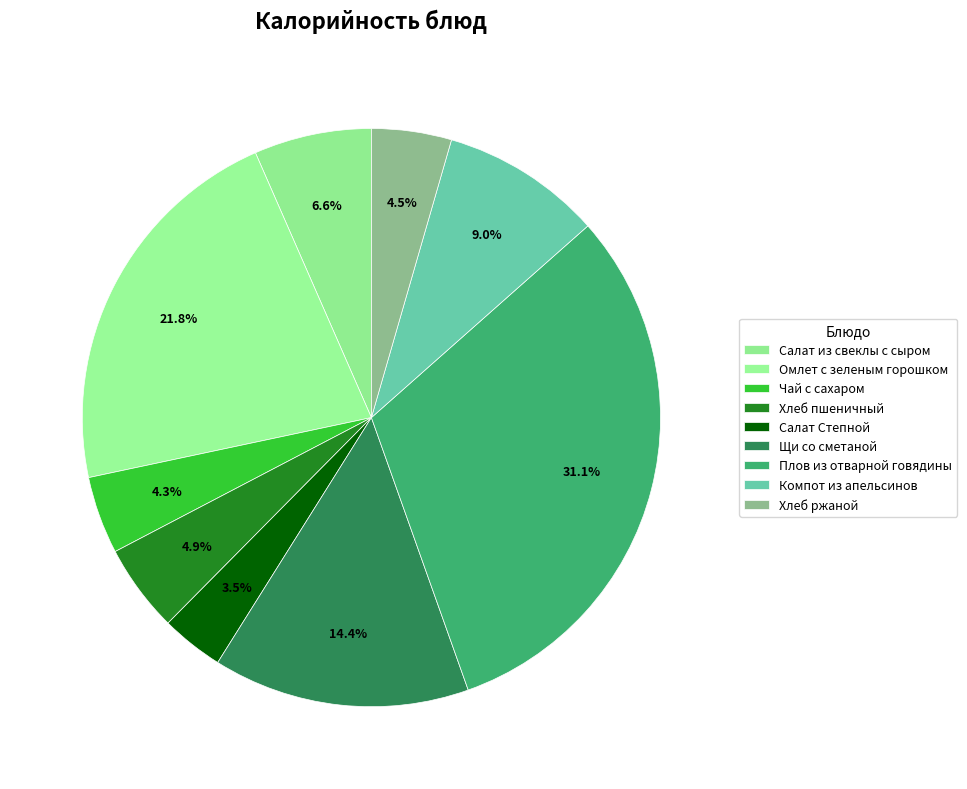

To the nearest percent, what is the combined percentage of Хлеб пшеничный and Омлет с зеленым горошком?

27%